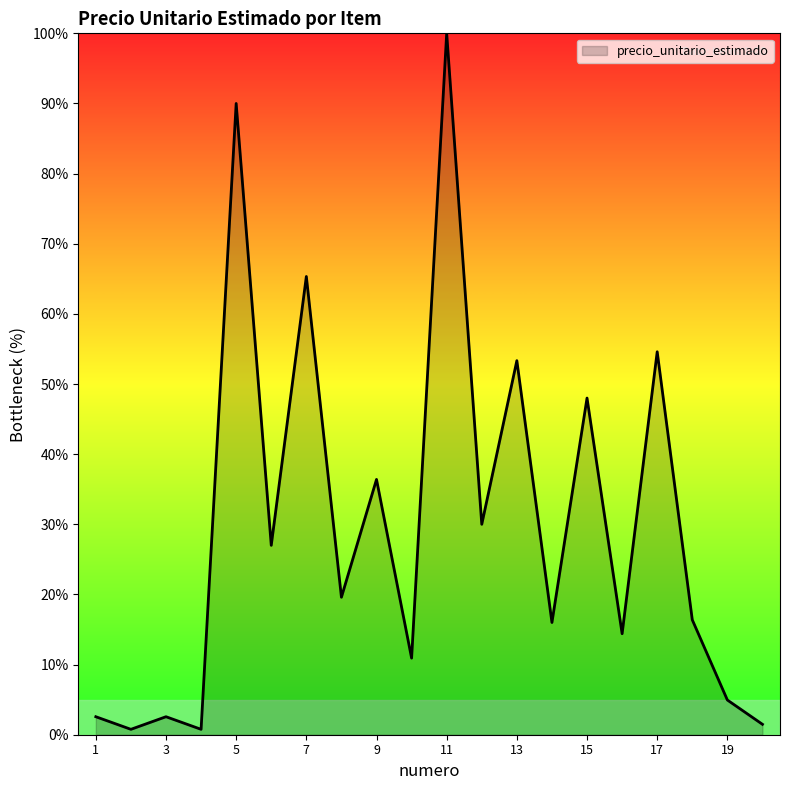

What is the greatest value displayed?

100.0